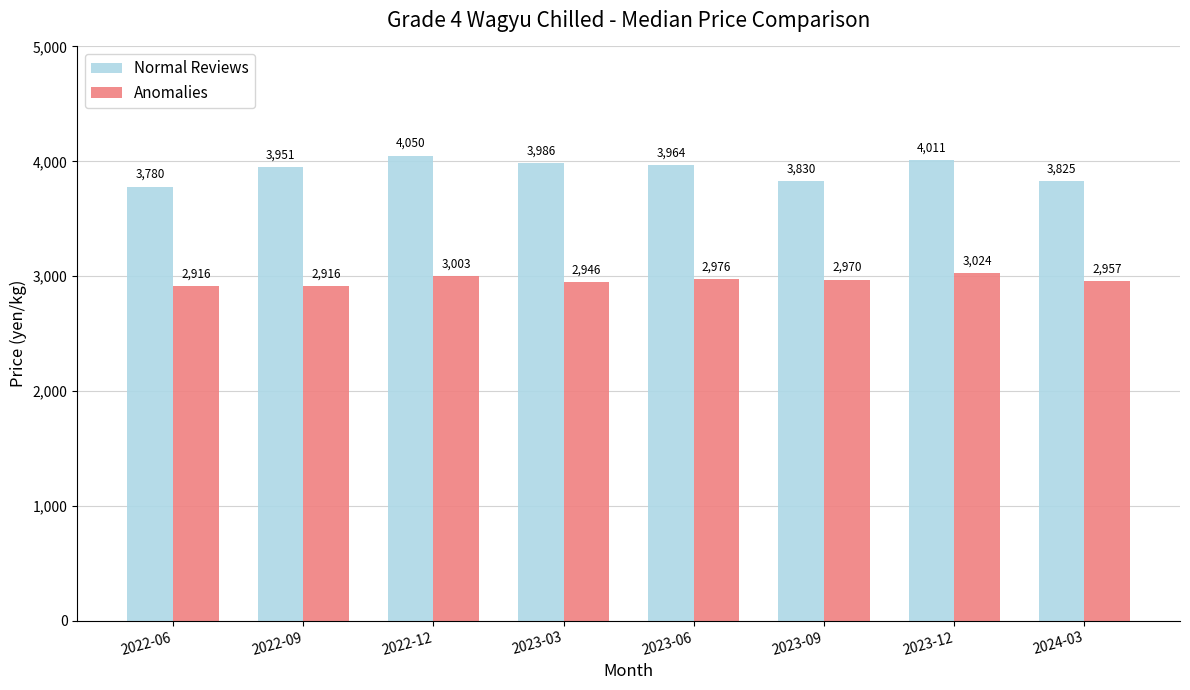

How many categories are shown in the chart?

8